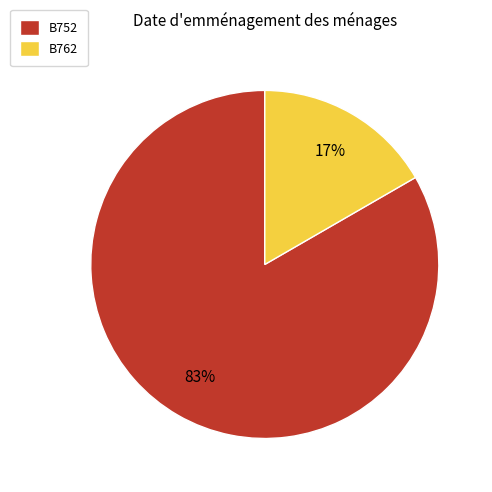

Is it true that B752 is 83% of the pie?

True